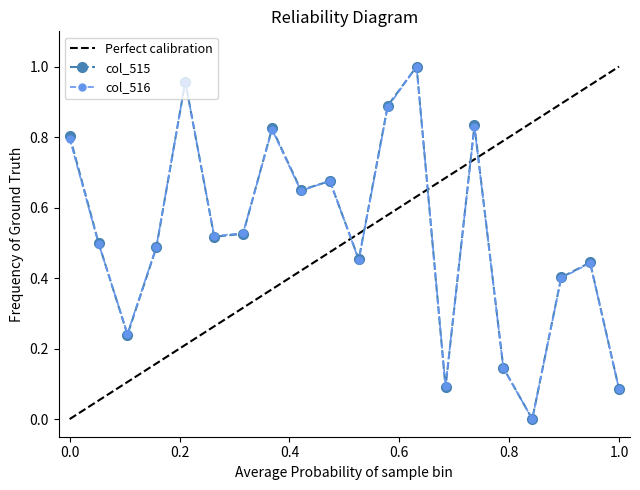

What is the maximum value shown in the chart?

1.0